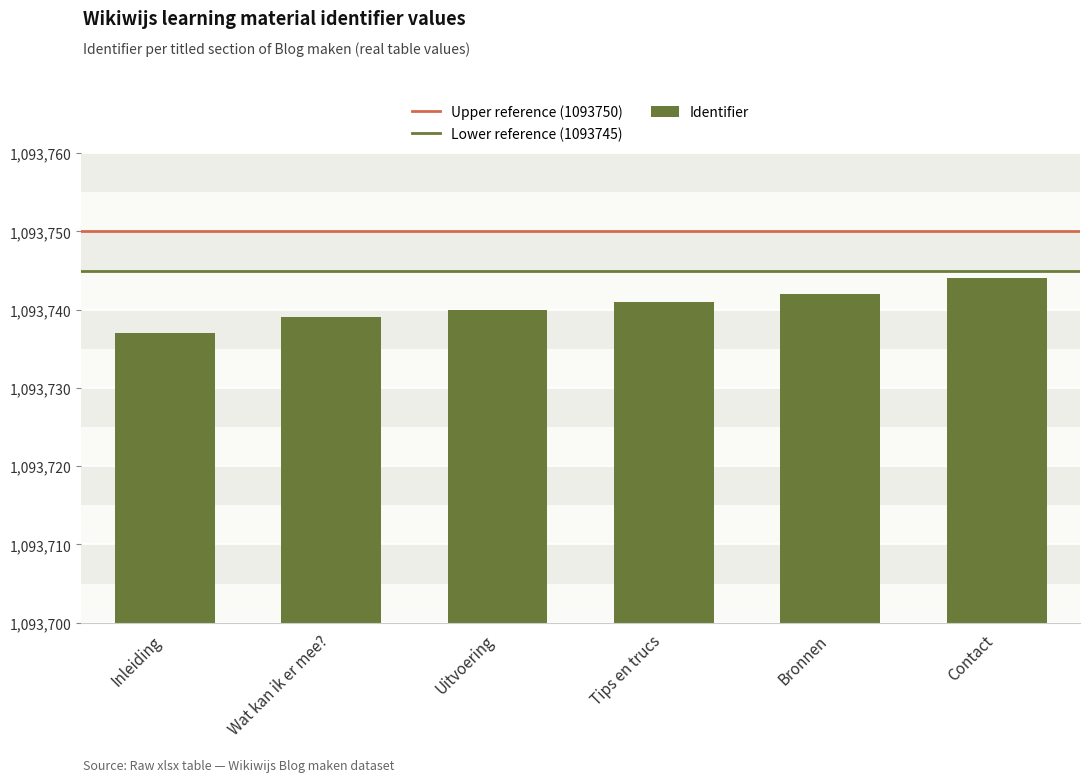

The chart shows a value of 1557812 at Inleiding. True or false?

False